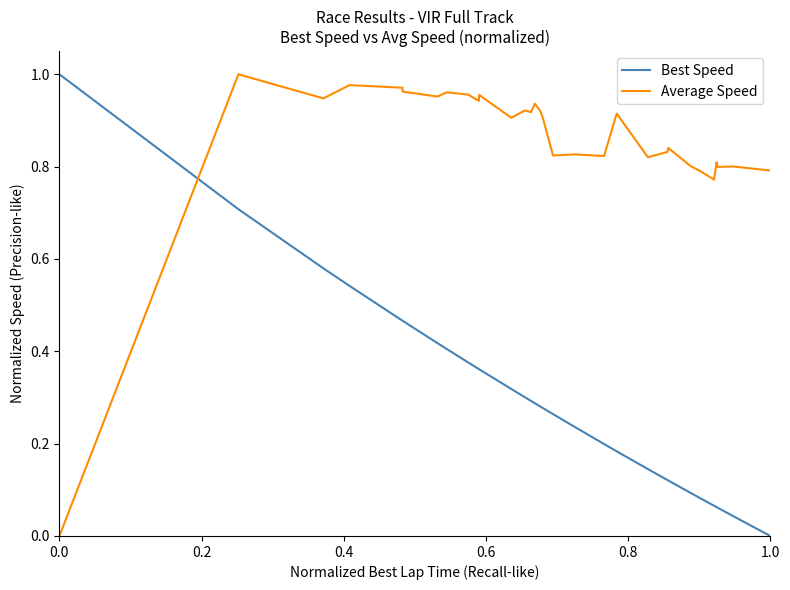

List the series in order of their overall mean, lowest first.

Best Speed, Average Speed